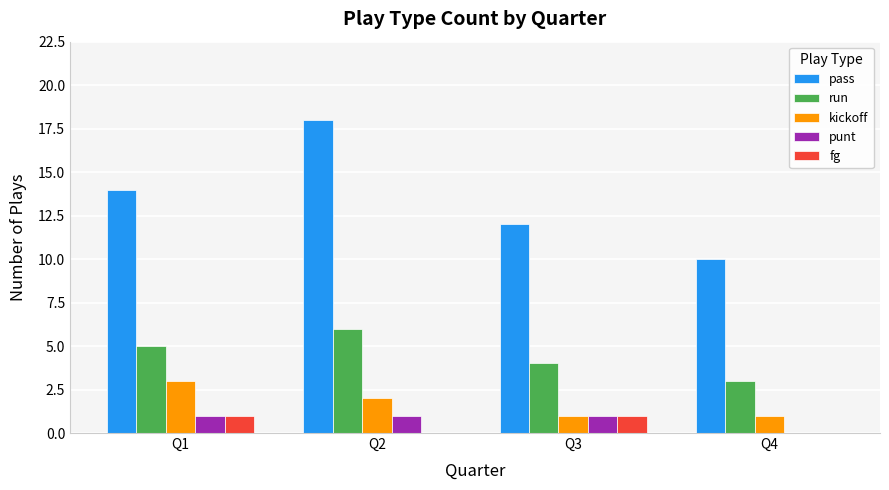

At which category is the sum across all series the highest?

Q2